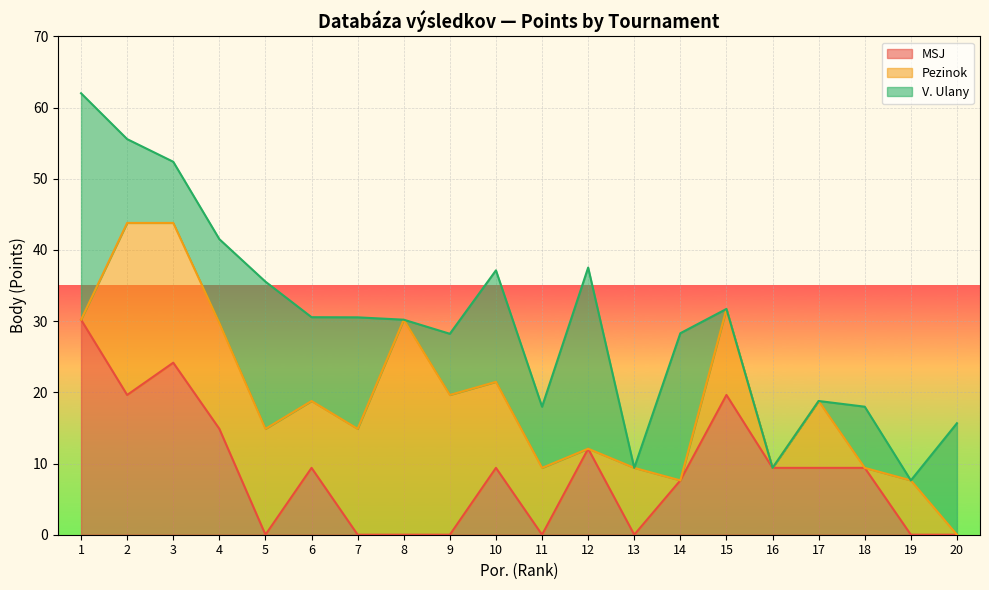

Reading left to right, what are all the values shown in this chart?

MSJ: 30.2	19.6	24.2	14.9	0.0	9.4	0.0	0.0	0.0	9.4	0.0	12.1	0.0	7.6	19.6	9.4	9.4	9.4	0.0	0.0
Pezinok: 0.0	24.2	19.6	14.9	14.9	9.4	14.9	30.2	19.6	12.1	9.4	0.0	9.4	0.0	12.1	0.0	9.4	0.0	7.6	0.0
V. Ulany: 31.8	11.8	8.6	11.8	20.7	11.8	15.7	0.0	8.6	15.7	8.6	25.4	0.0	20.7	0.0	0.0	0.0	8.6	0.0	15.7